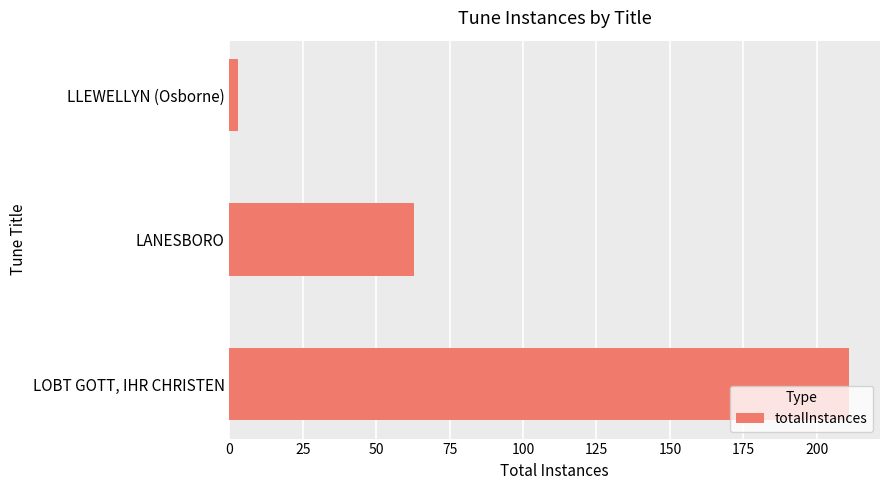

Which label corresponds to the smallest value in the chart?

LLEWELLYN (Osborne)